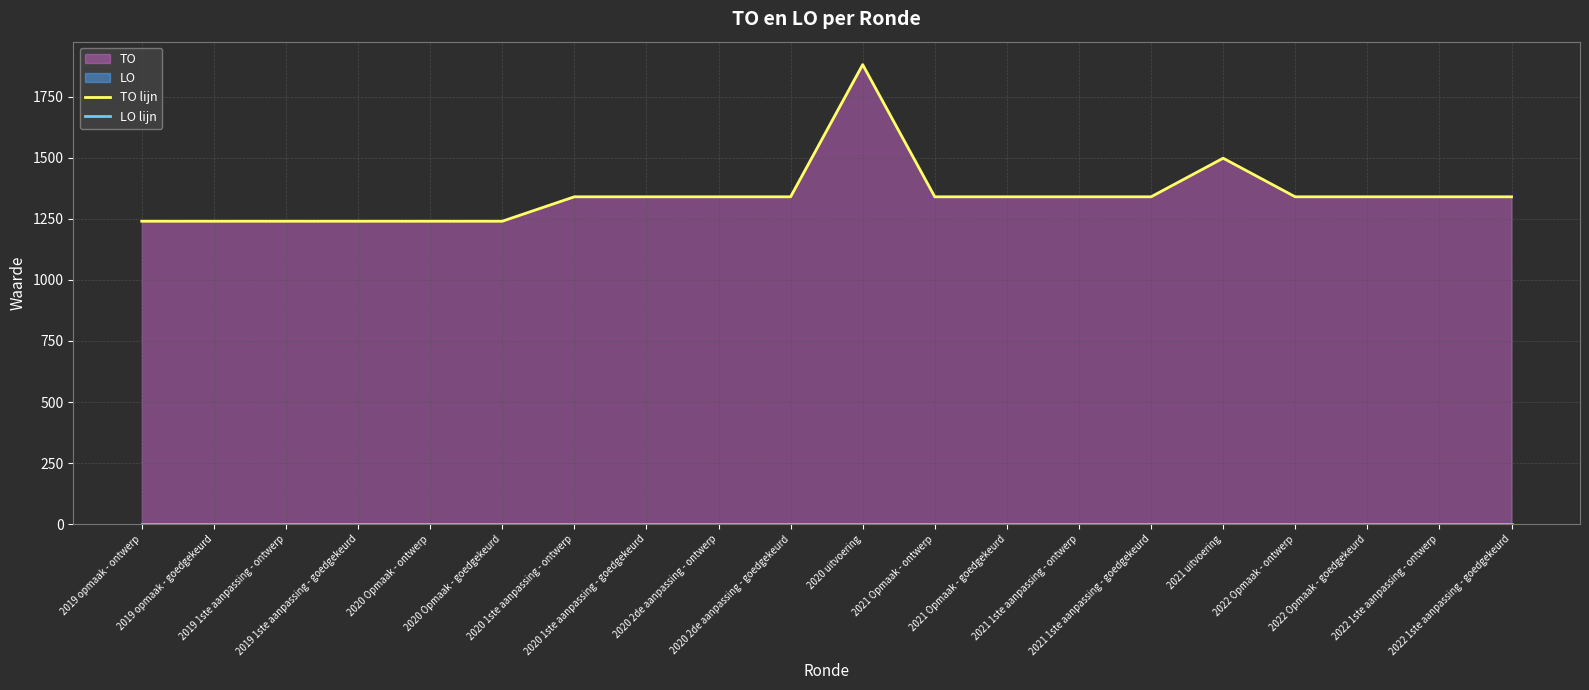

Reading left to right, transcribe all the data shown in this chart.

TO lijn: 1240	1240	1240	1240	1240	1240	1340	1340	1340	1340	1881	1340	1340	1340	1340	1498	1340	1340	1340	1340
LO lijn: 0	0	0	0	0	0	0	0	0	0	0	0	0	0	0	0	0	0	0	0